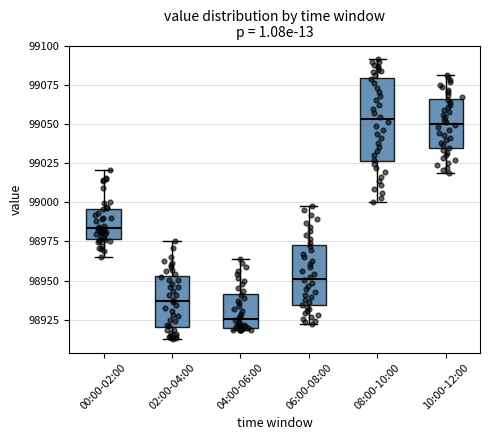

Which box is the tallest, from its lower edge to its upper edge?

08:00-10:00